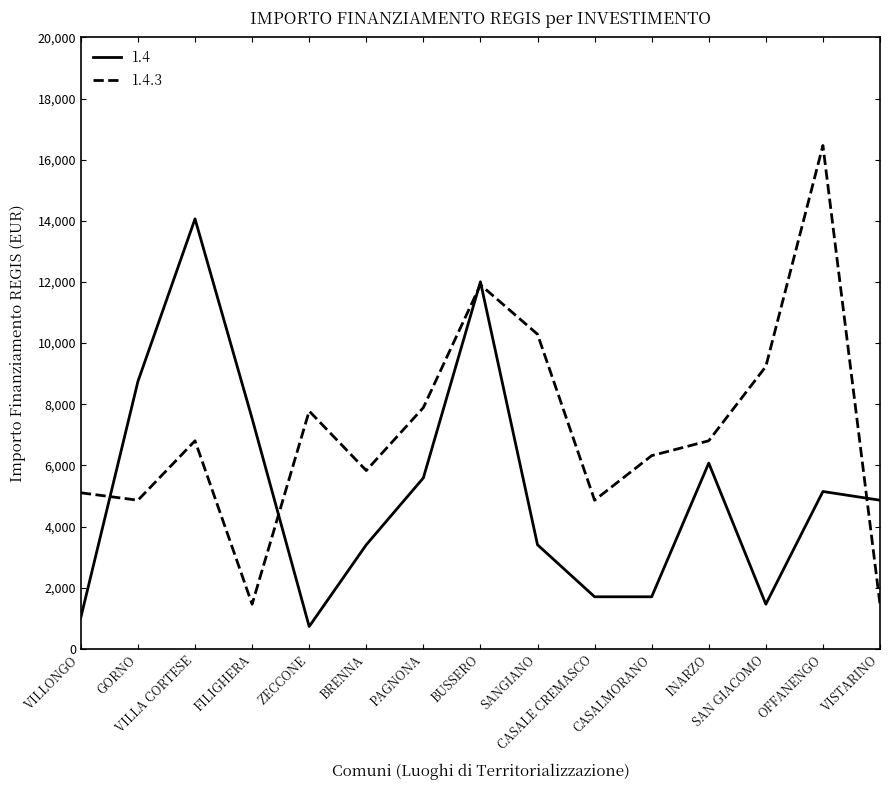

Which series has the largest total across all categories?

1.4.3